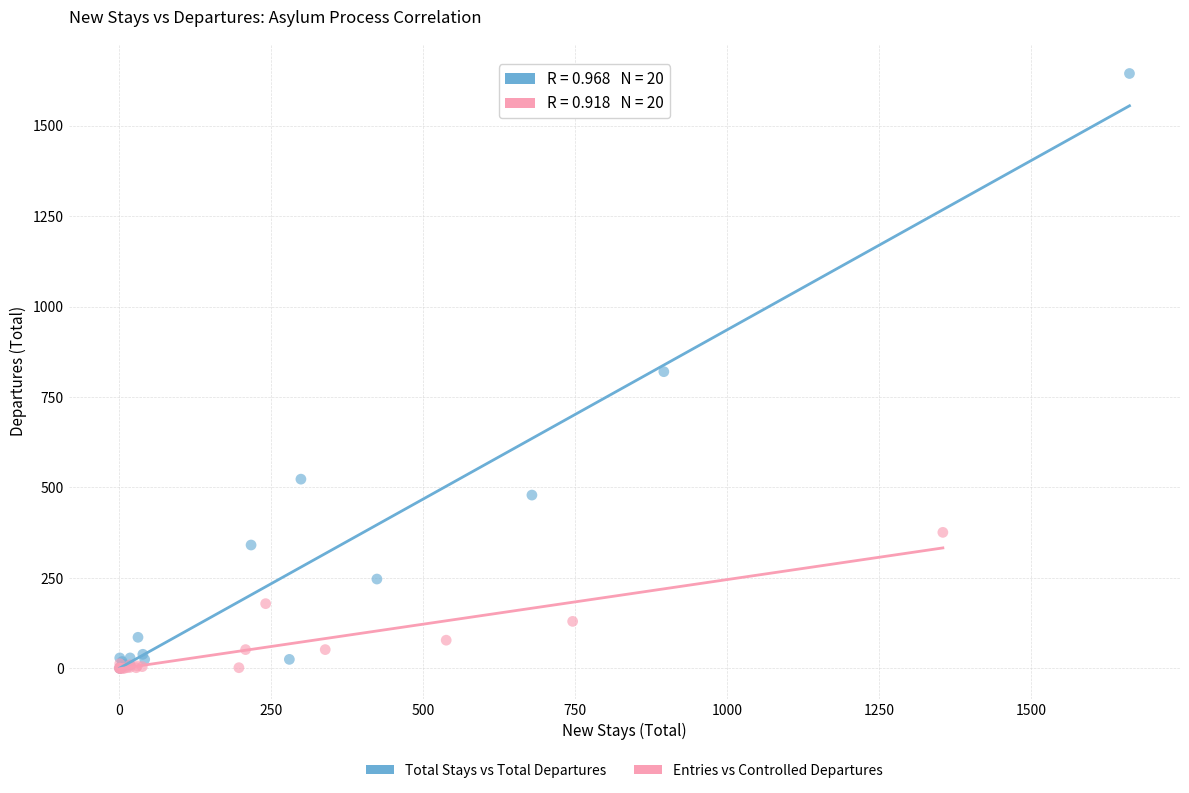

Which series has the largest Y range (max minus min)?

Total Stays vs Total Departures